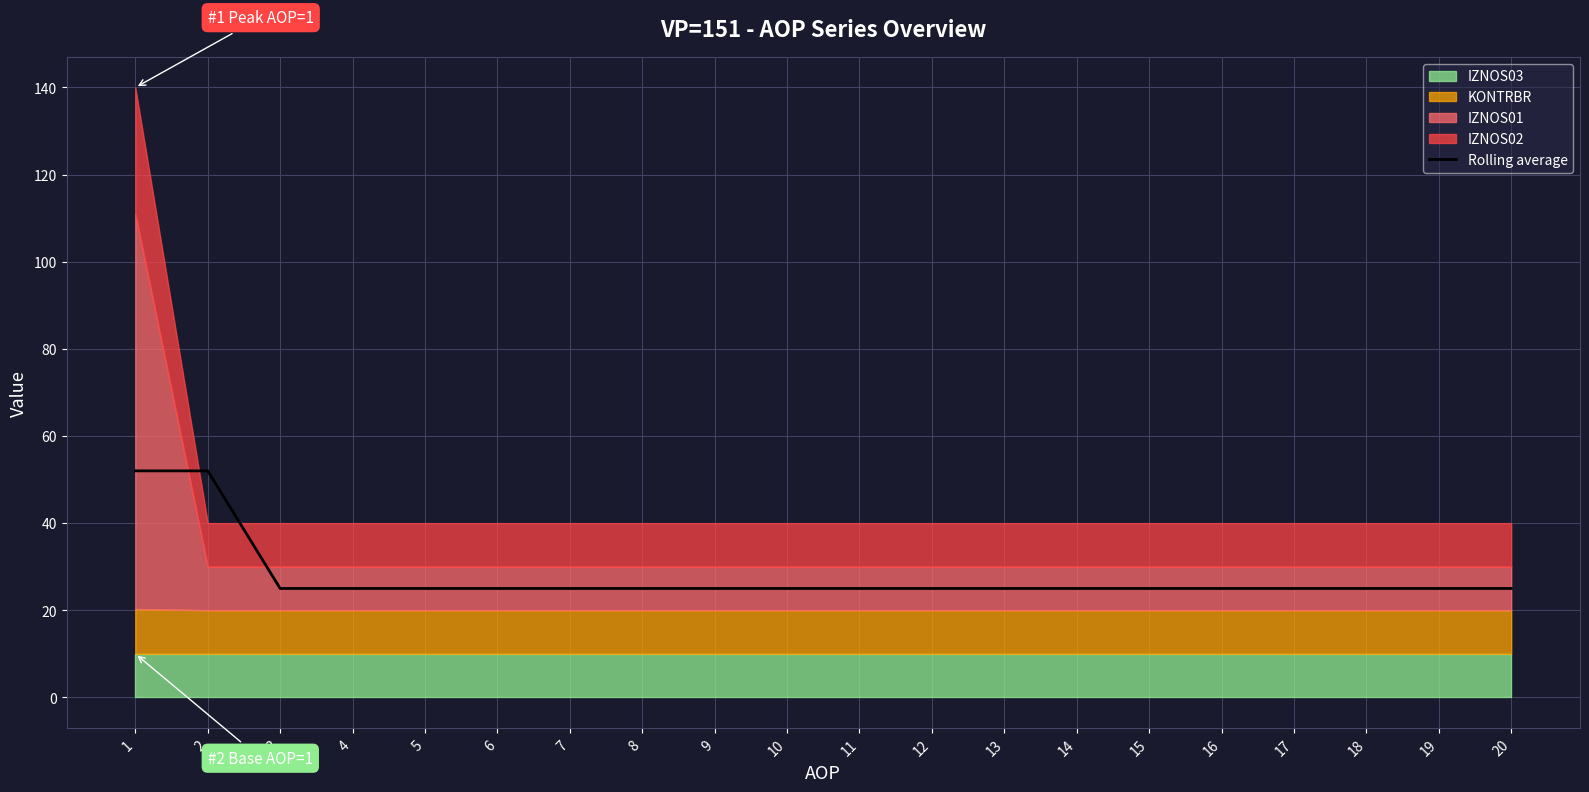

What is the value of the 11th point from the left?

25.0